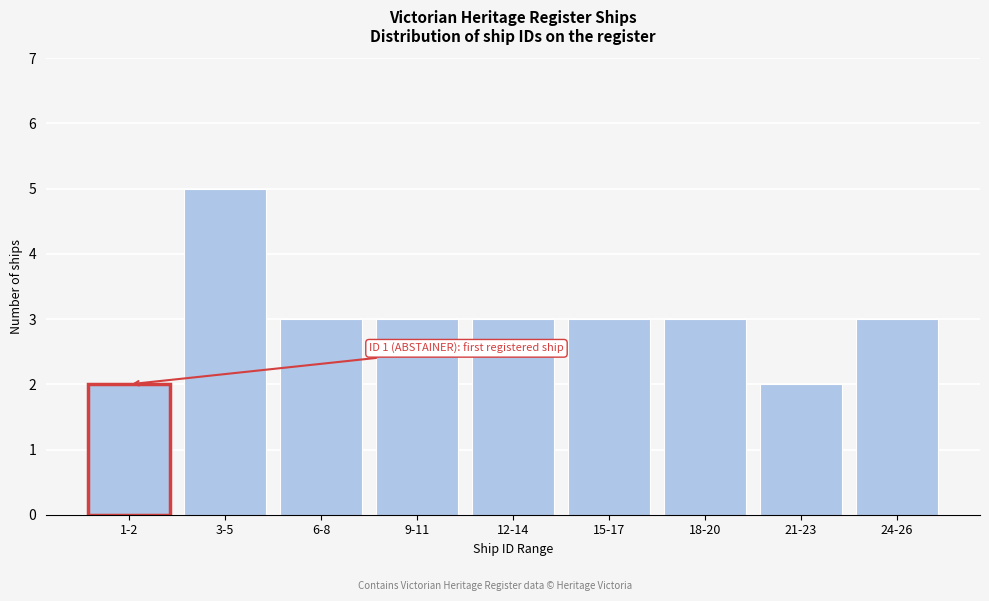

Reading right to left, what are all the values shown in this chart?

3	2	3	3	3	3	3	5	2